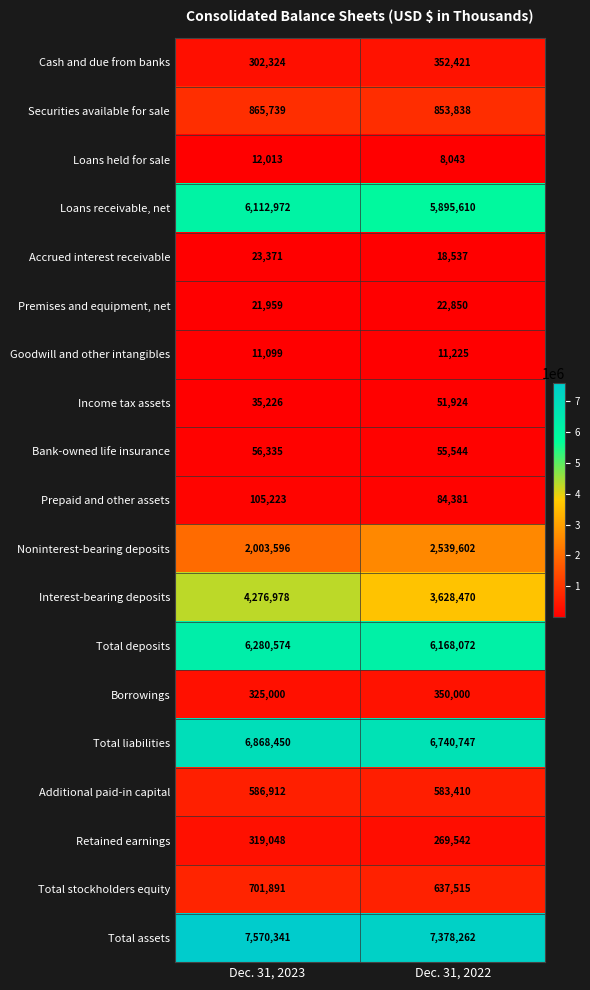

What is the maximum value shown in the chart?

7570341